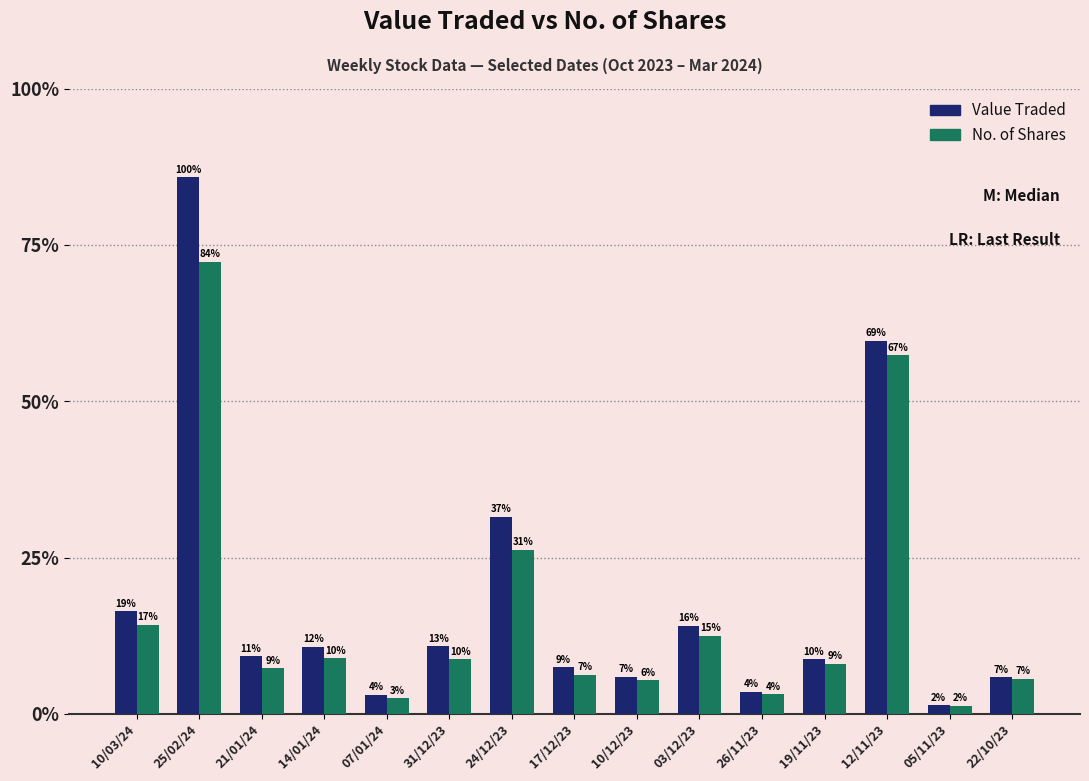

What are all the series names shown in the legend?

Value Traded, No. of Shares